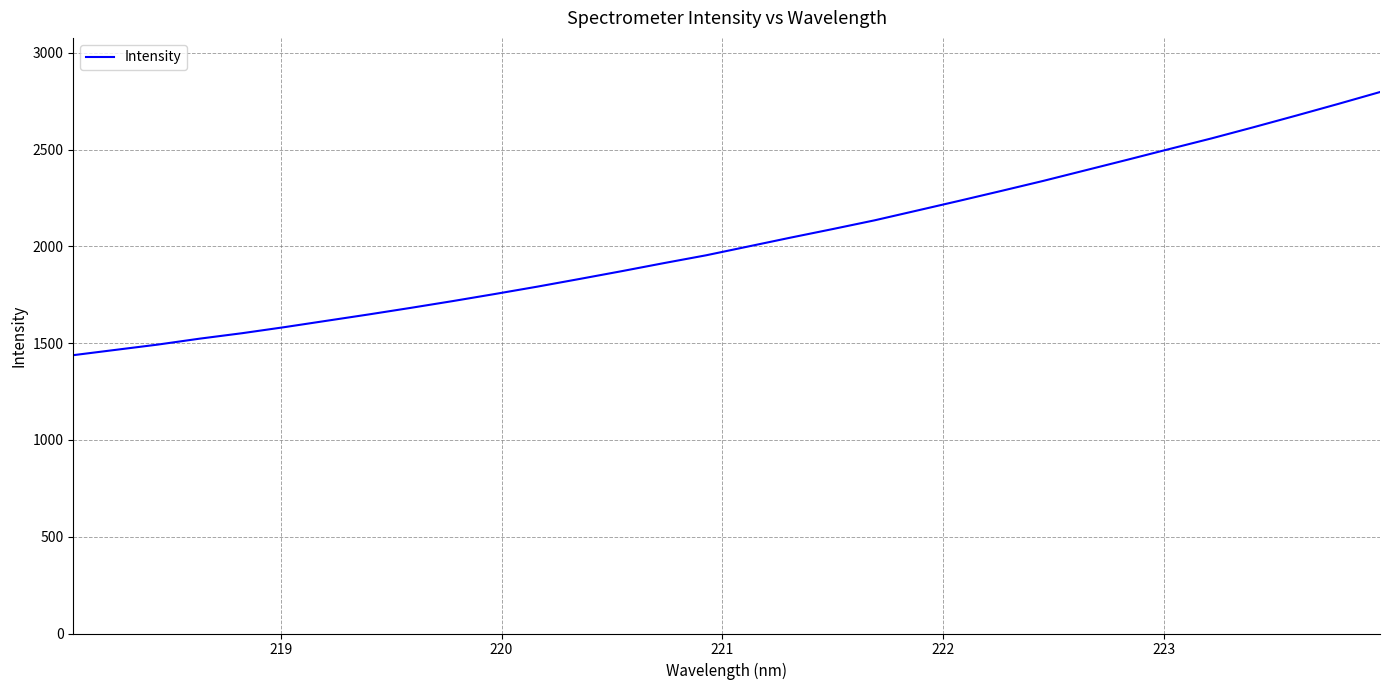

What is the difference between the maximum and minimum values?

1359.5